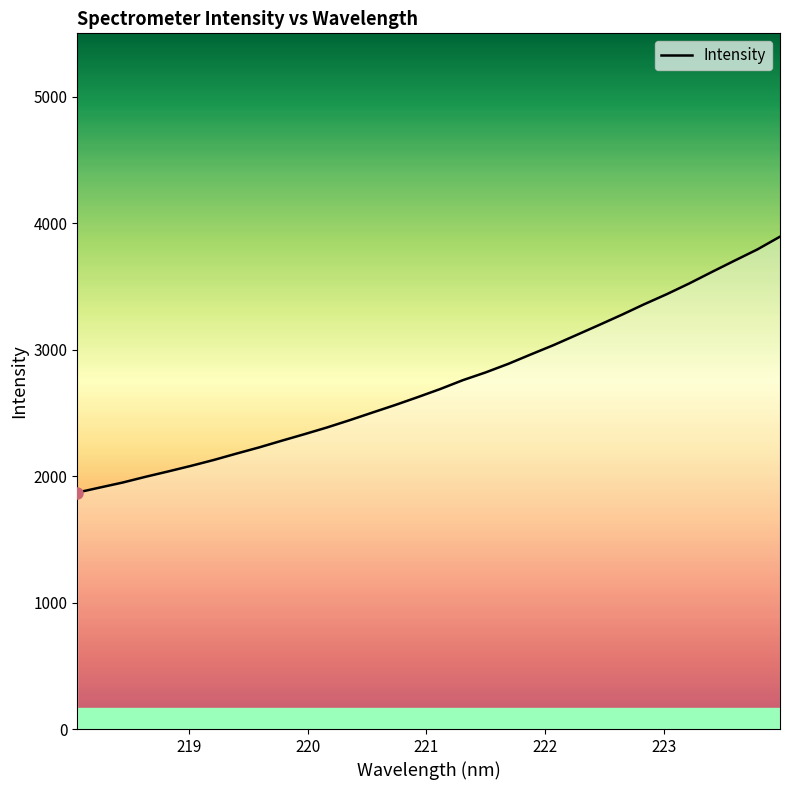

How many values are below 2687?

16